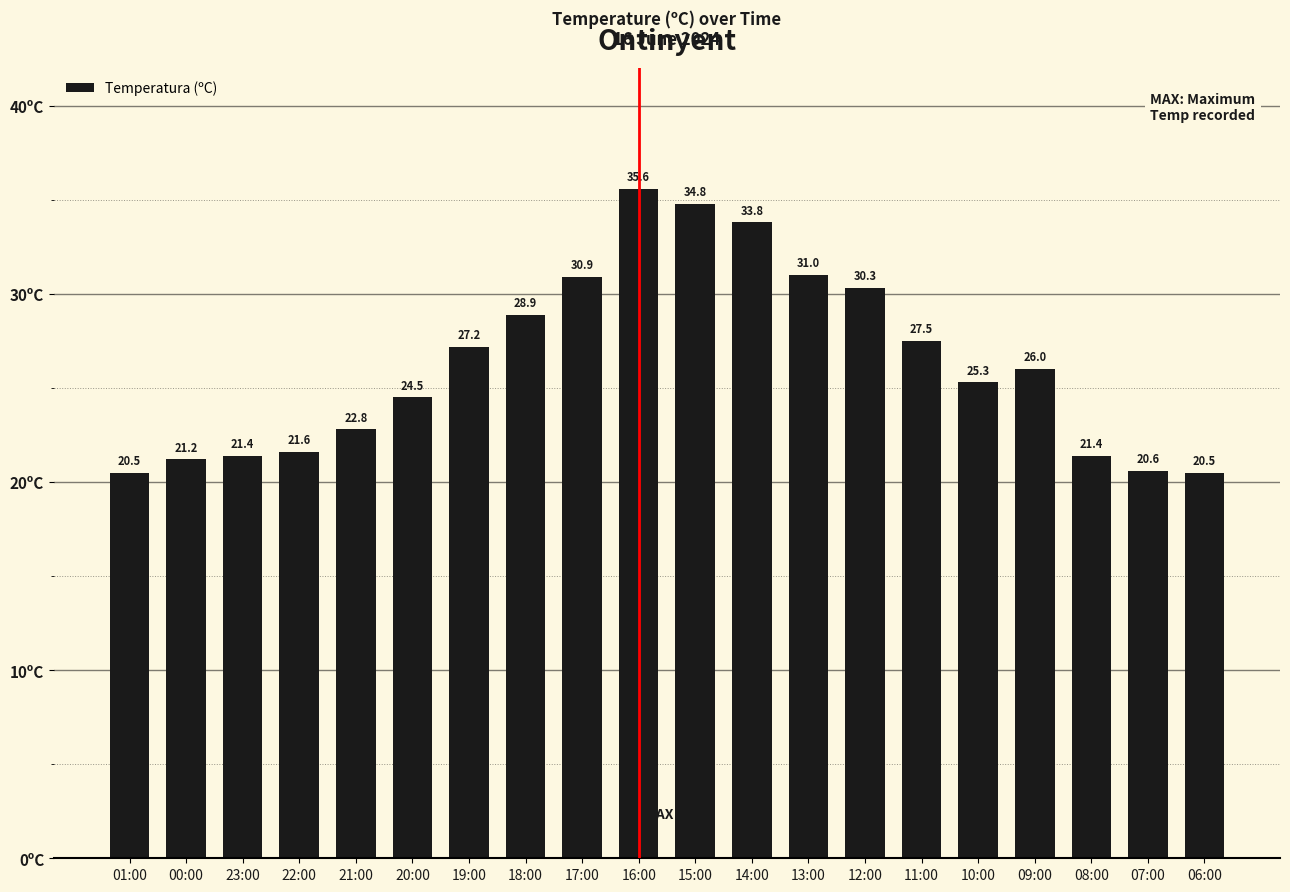

What is the value of the 2nd bar from the left?

21.2